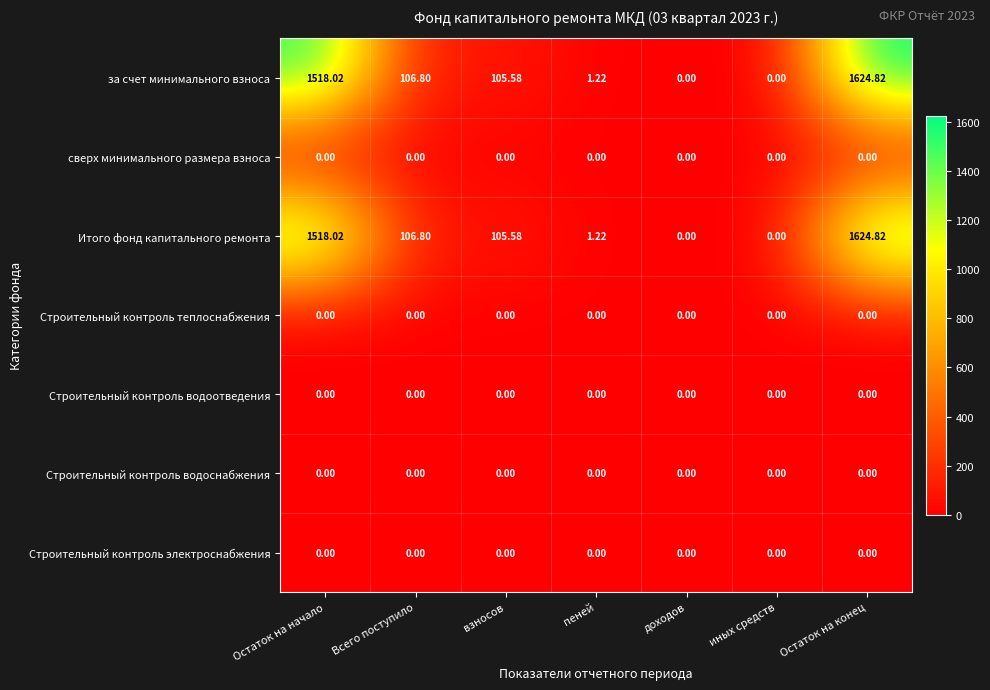

At which label is Итого фонд капитального ремонта closest to 812?

Всего поступило